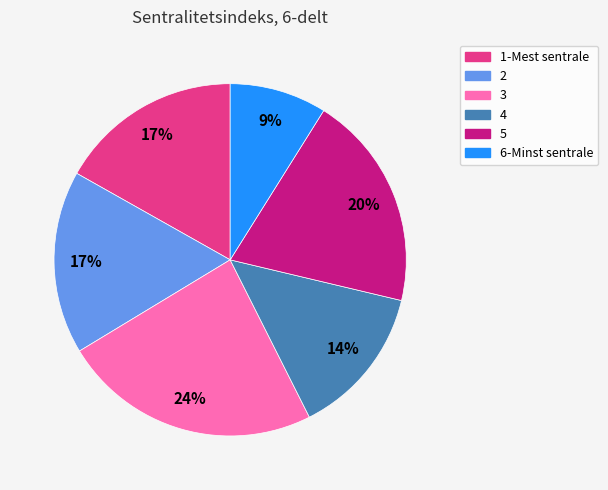

How many segments does this pie chart have?

6